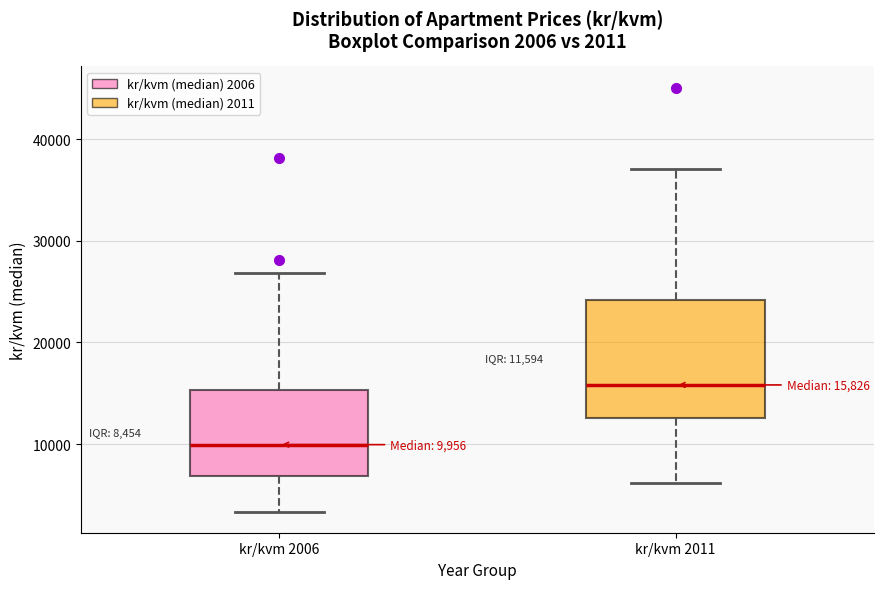

Which box has the highest median line?

kr/kvm 2011